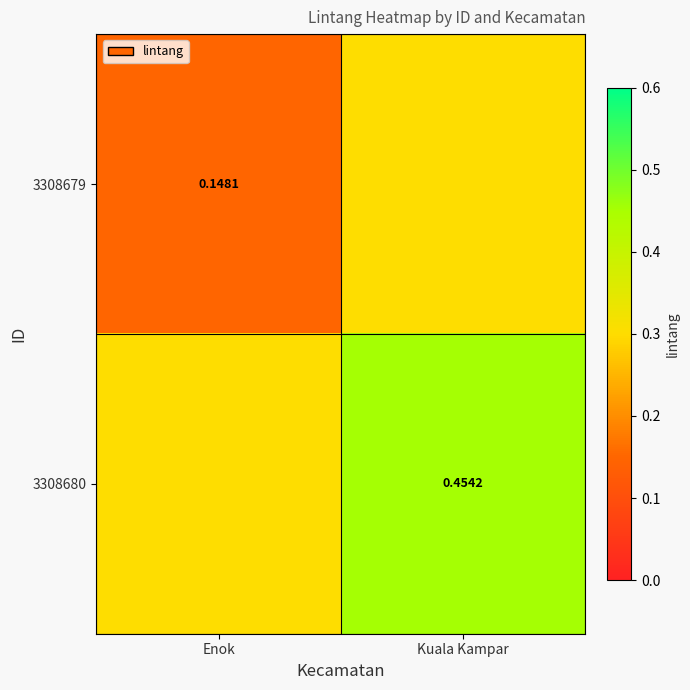

Rank the categories by 3308679 value from lowest to highest.

Enok, Kuala Kampar